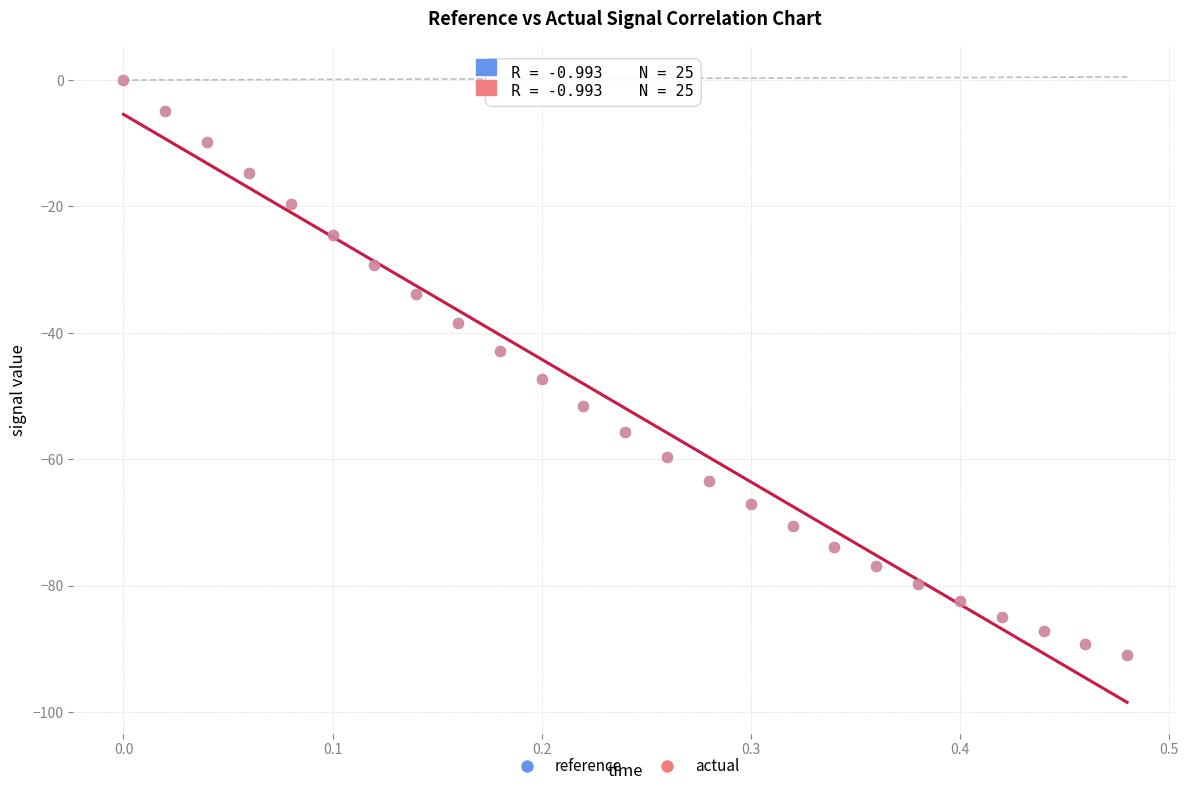

What are all the series names shown in the legend?

reference, actual